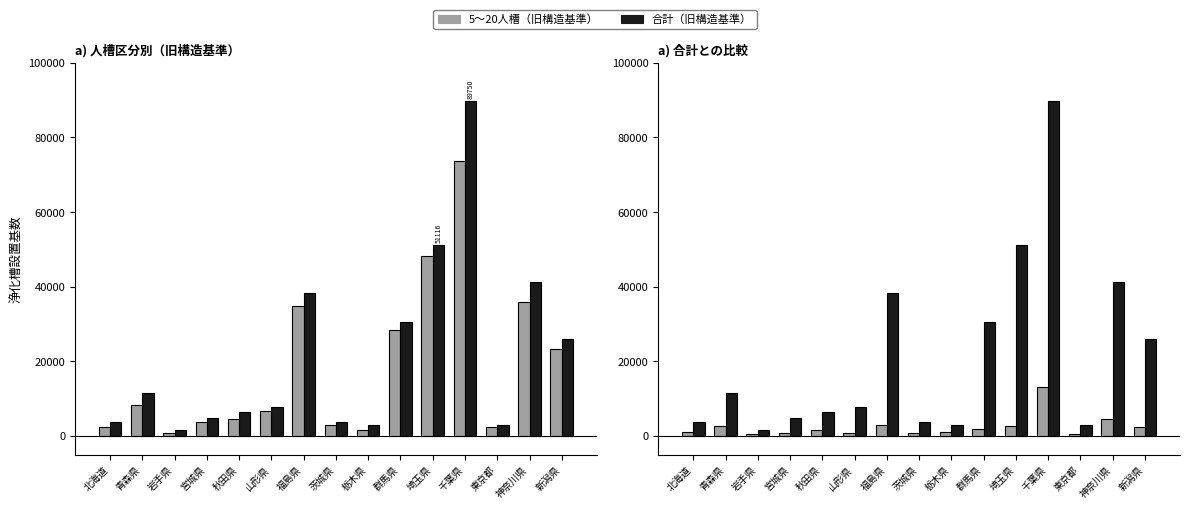

What is the sum of all 5～20人槽 values?

277635